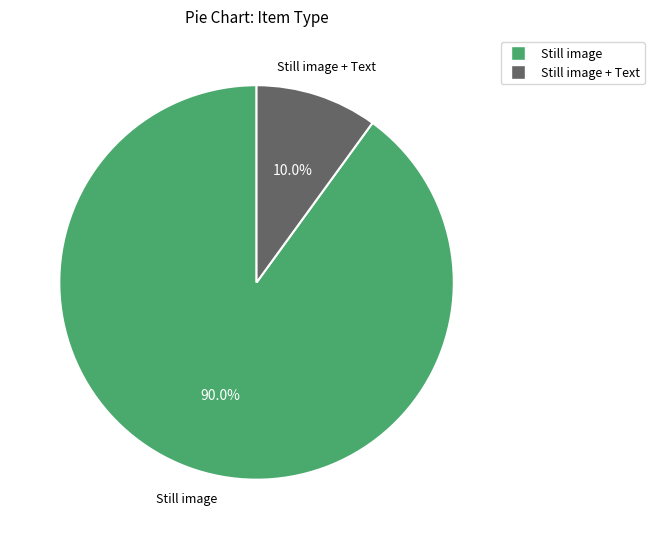

Does any single category account for the majority?

Yes